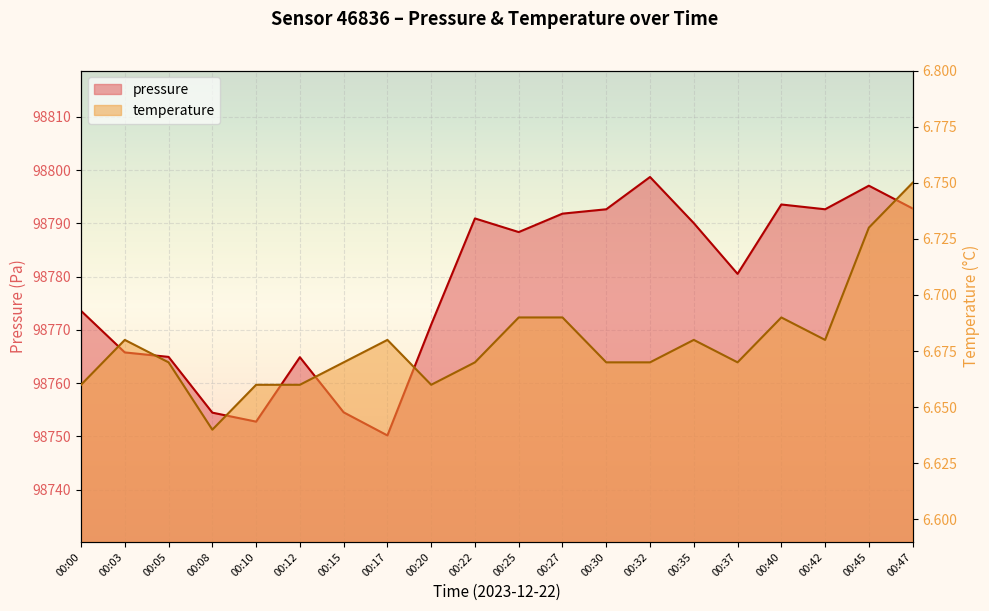

What is the greatest value displayed?

98798.7